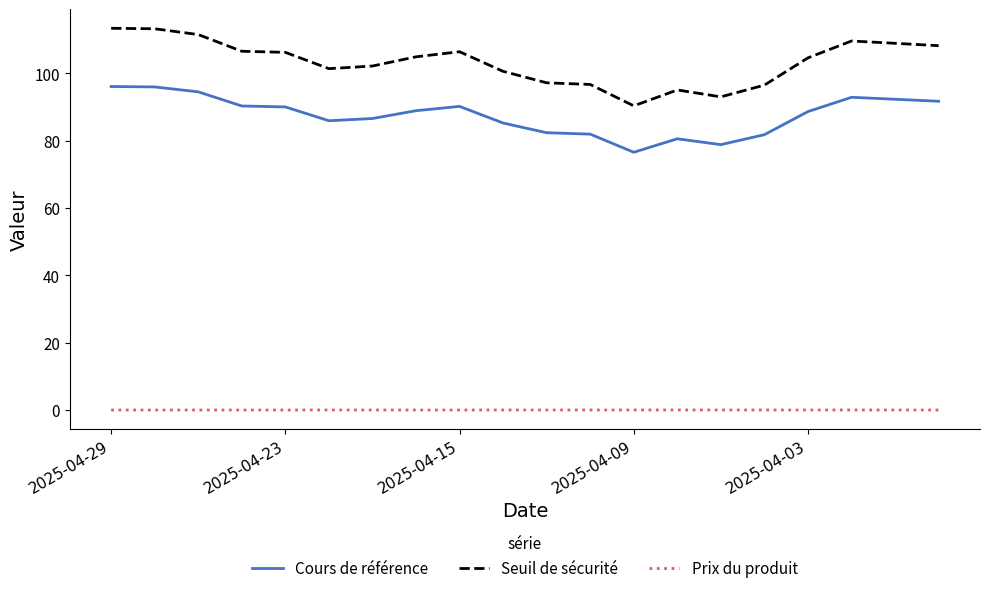

Which series has the largest range (max minus min)?

Seuil de sécurité